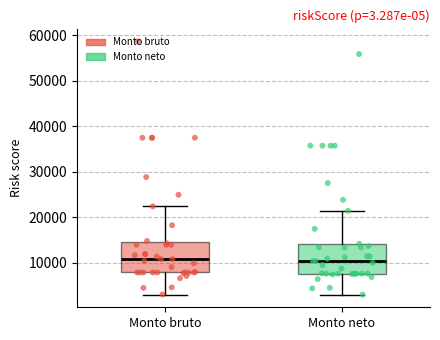

Reading left to right, read every box against the y-axis: the position of its median line, the range the box covers, and the ends of its whiskers. The values are not printed on the chart, so give them approximately, as read against the axis.

Monto bruto: median 11000, box 8000 to 15000, whiskers 3000 to 22000
Monto neto: median 10000, box 8000 to 14000, whiskers 3000 to 21000